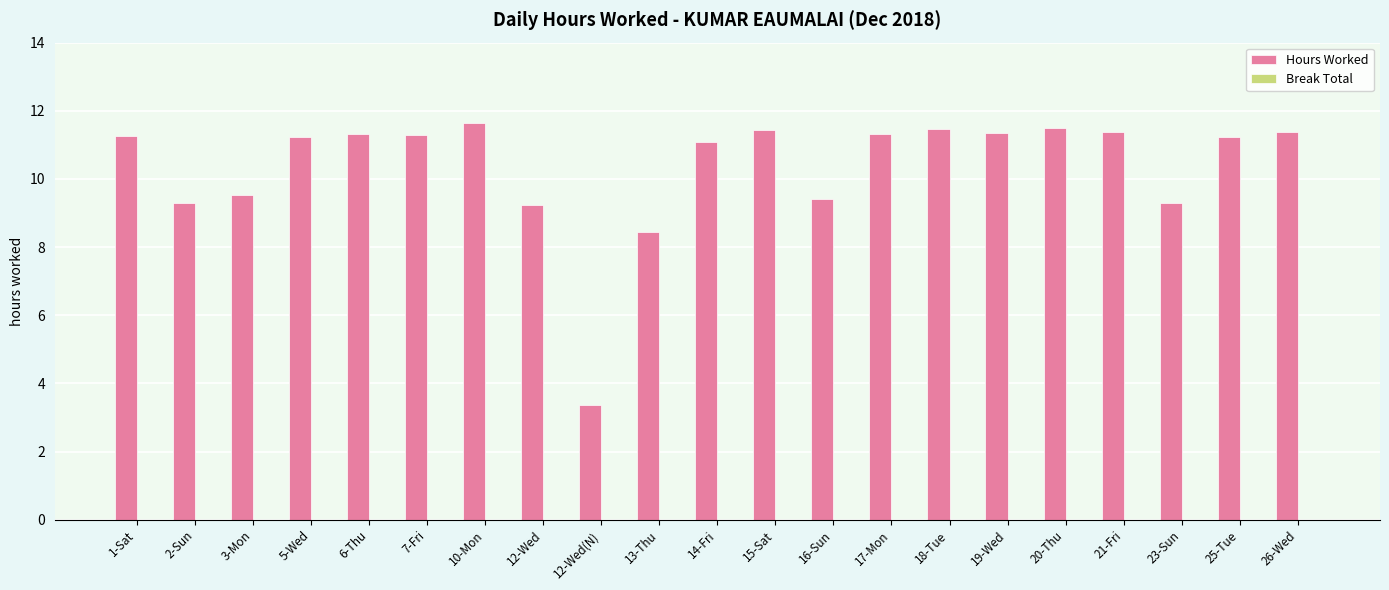

Approximately how many times larger is the value at 20-Thu compared to 6-Thu?

1.0